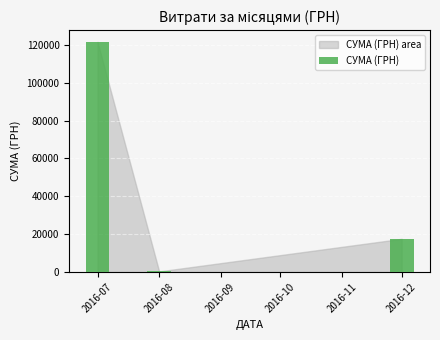

Approximately how many times larger is the value at 2016-07 compared to 2016-12?

6.9